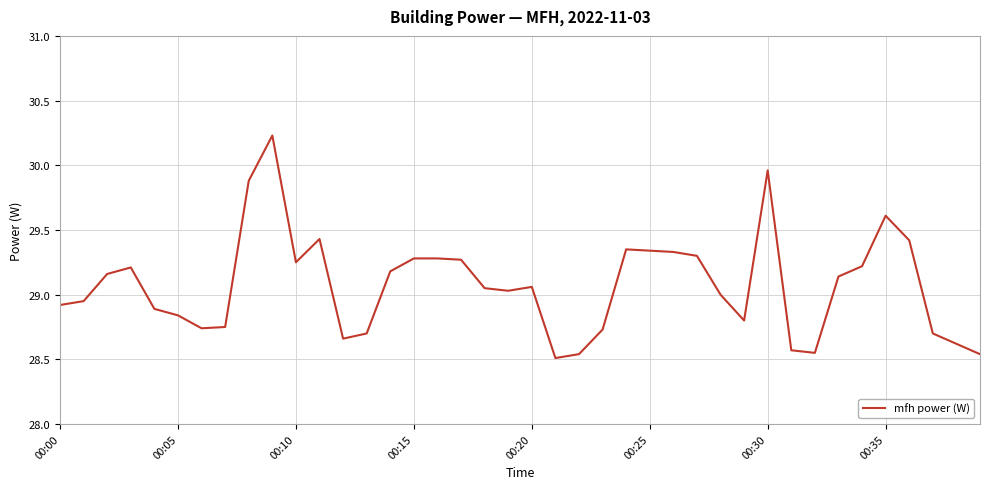

True or false: there are more than 0 points higher than both neighbors.

True